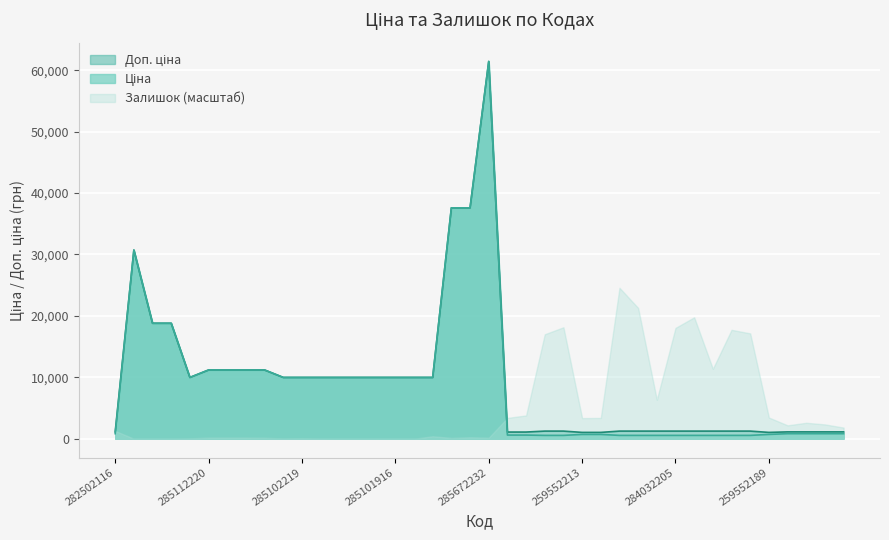

At how many categories does at least one series exceed 44449?

1